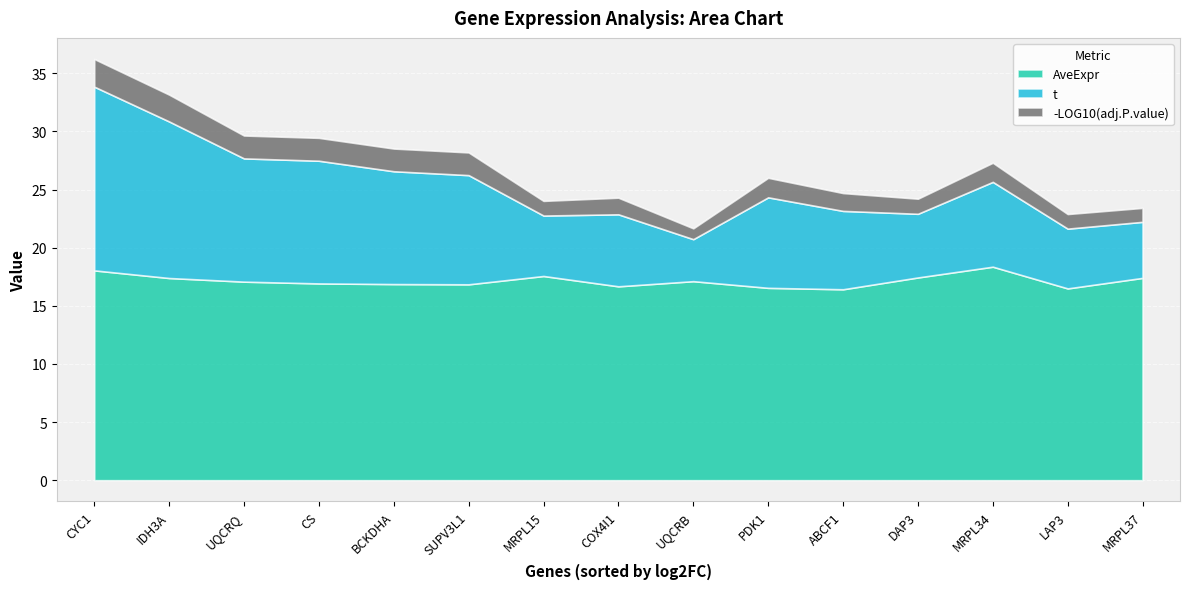

Which series has the largest range (max minus min)?

t